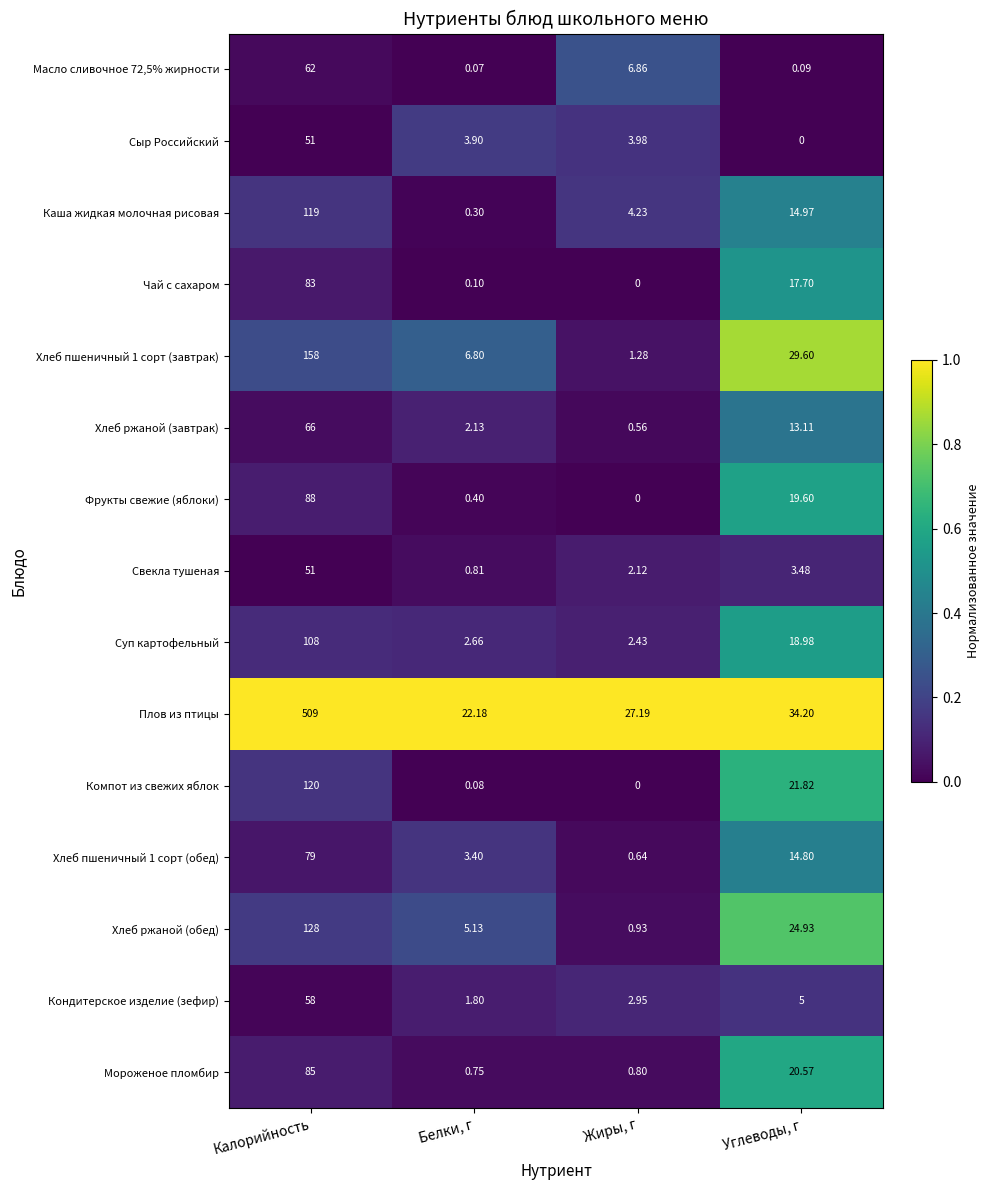

Rank the categories by Компот из свежих яблок value from highest to lowest.

Калорийность, Углеводы, г, Белки, г, Жиры, г